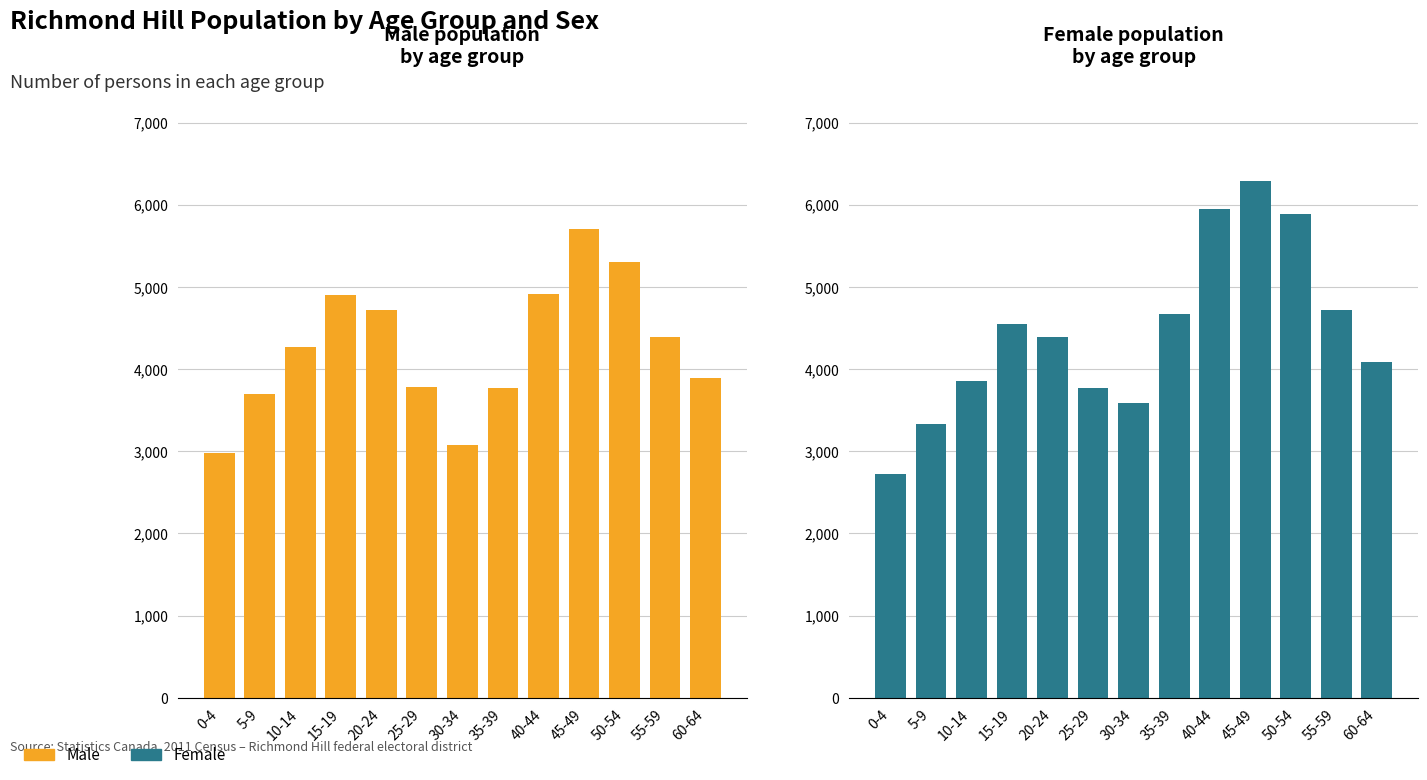

At which label is Male closest to 4342?

55-59